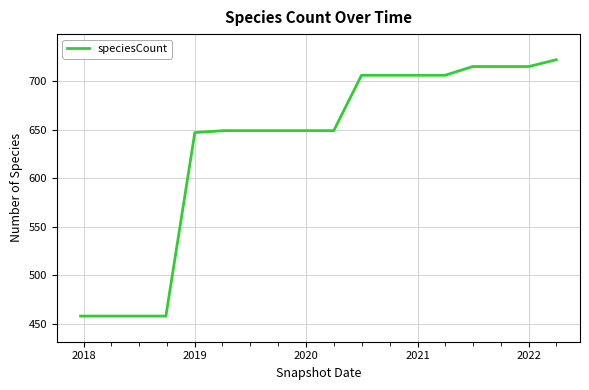

What is the sum of all values?

11415